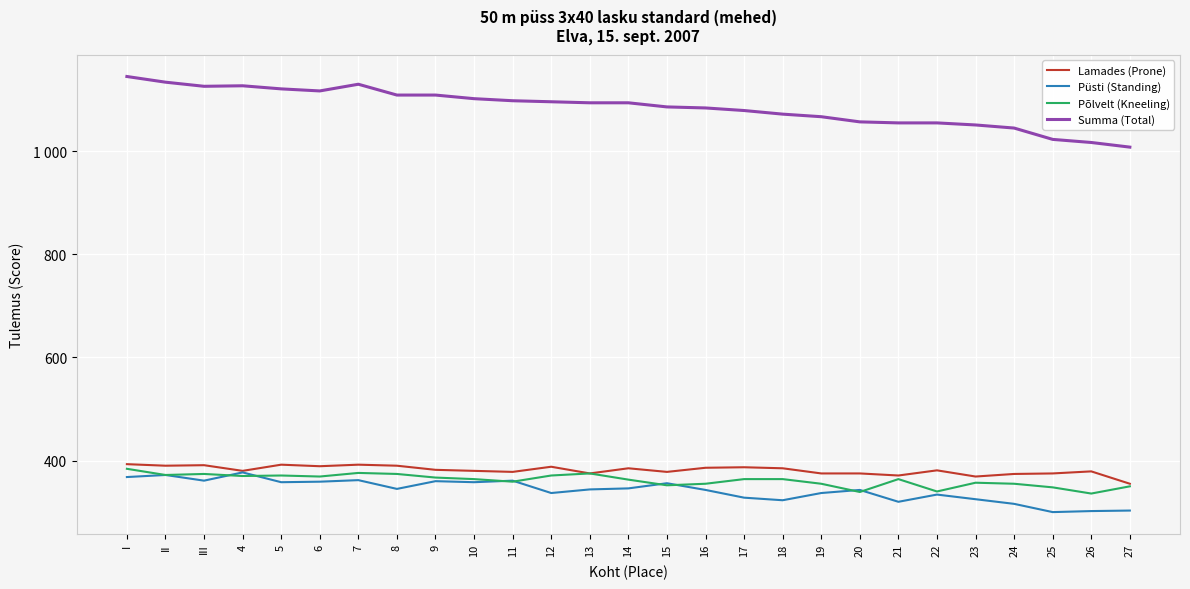

What position from the left is II?

2